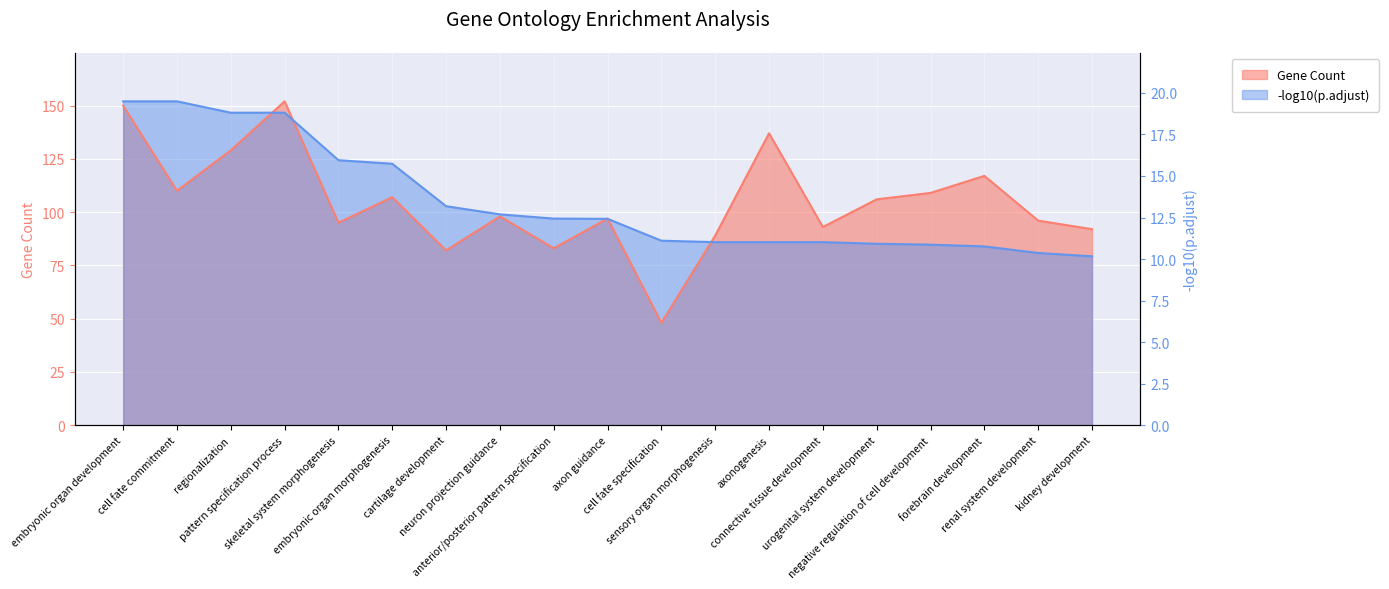

What is the value of the -log10(p.adjust) point at the 2nd from the left?

152.0